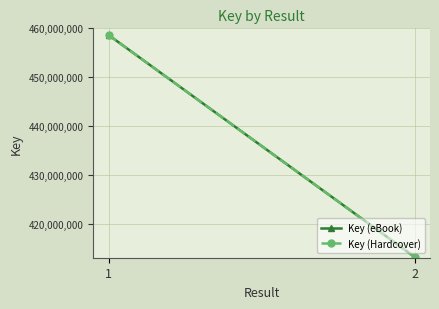

Is the value of Key (eBook) at 1 greater than the value of Key (Hardcover) at 1?

No